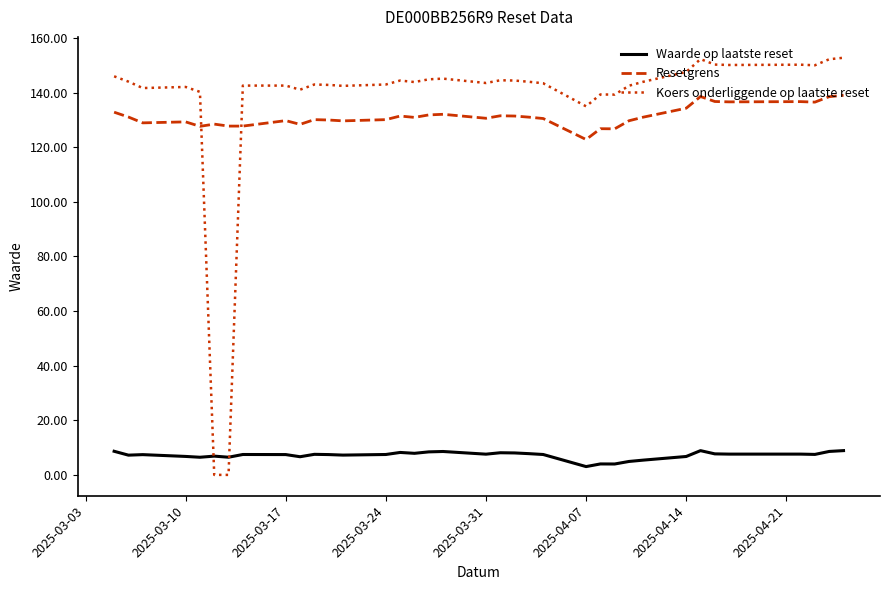

What are all the series names shown in the legend?

Waarde op laatste reset, Resetgrens, Koers onderliggende op laatste reset